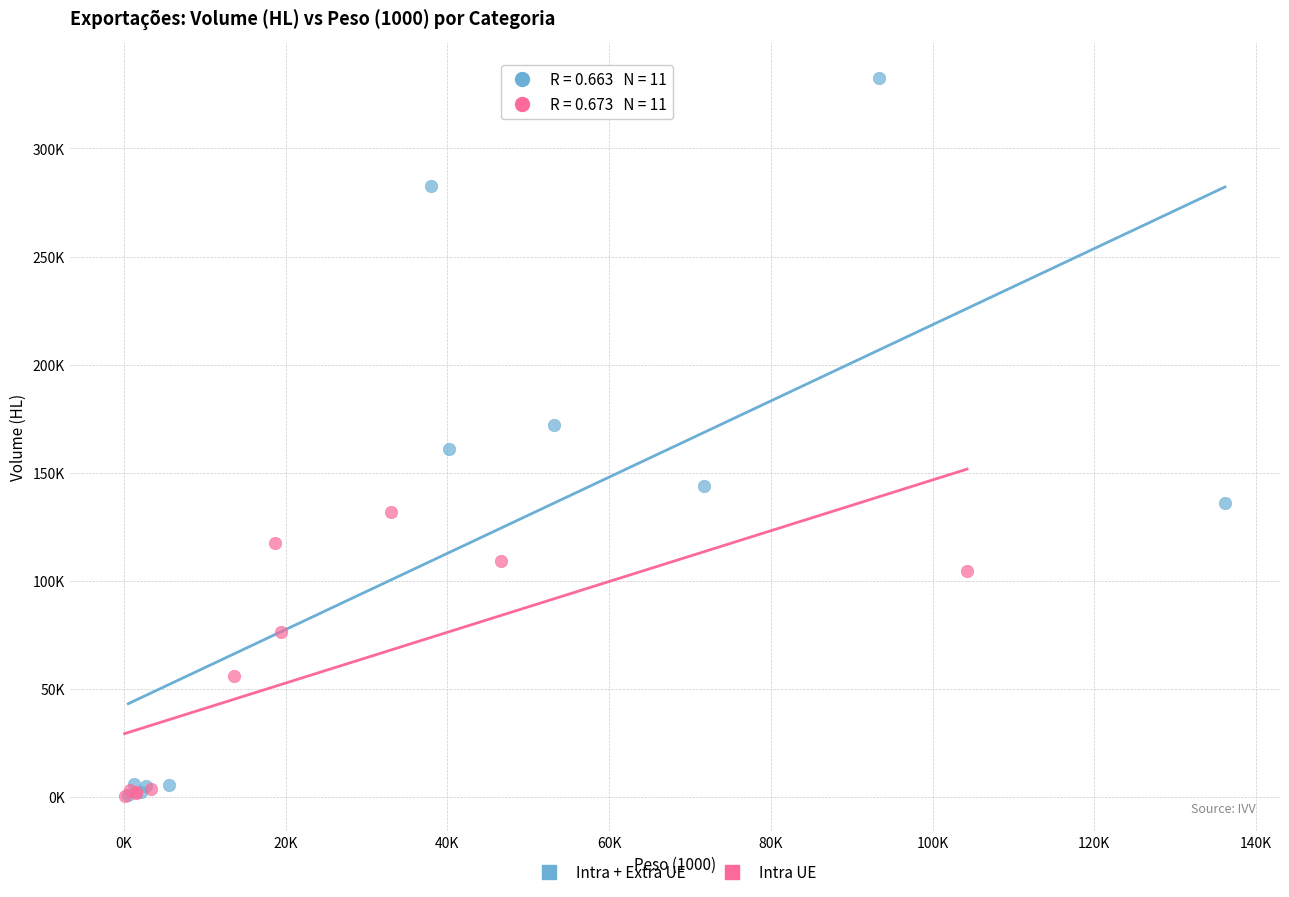

Which series reaches the maximum Y coordinate?

Intra + Extra UE